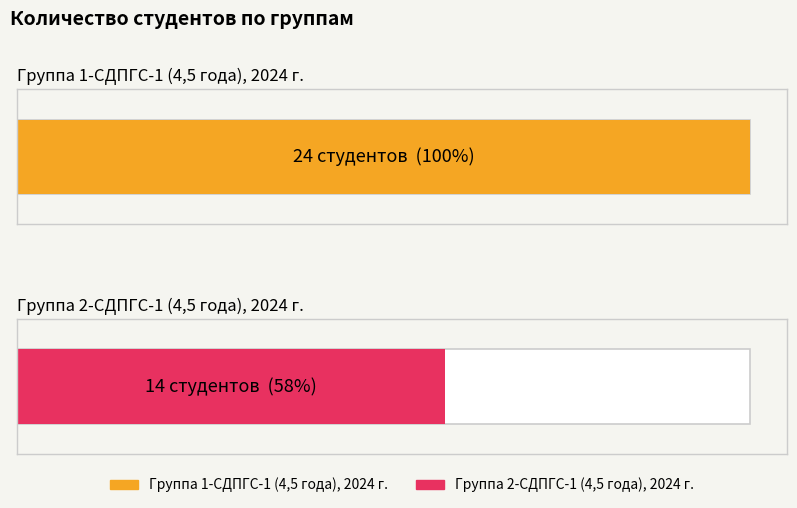

What are all the series names shown in the legend?

Группа 1-СДПГС-1, Группа 2-СДПГС-1